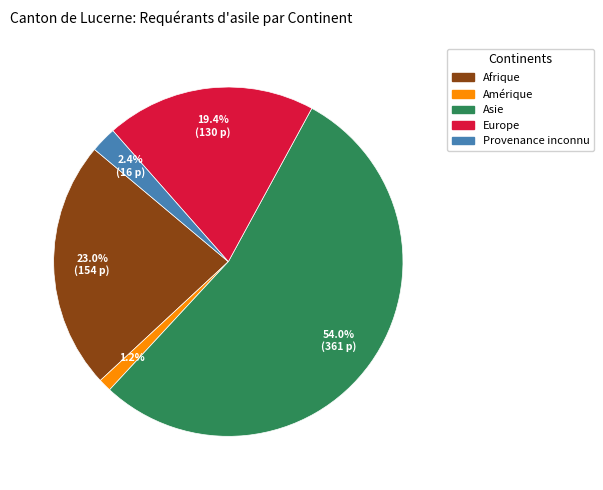

To the nearest percent, what is the average slice percentage?

20%